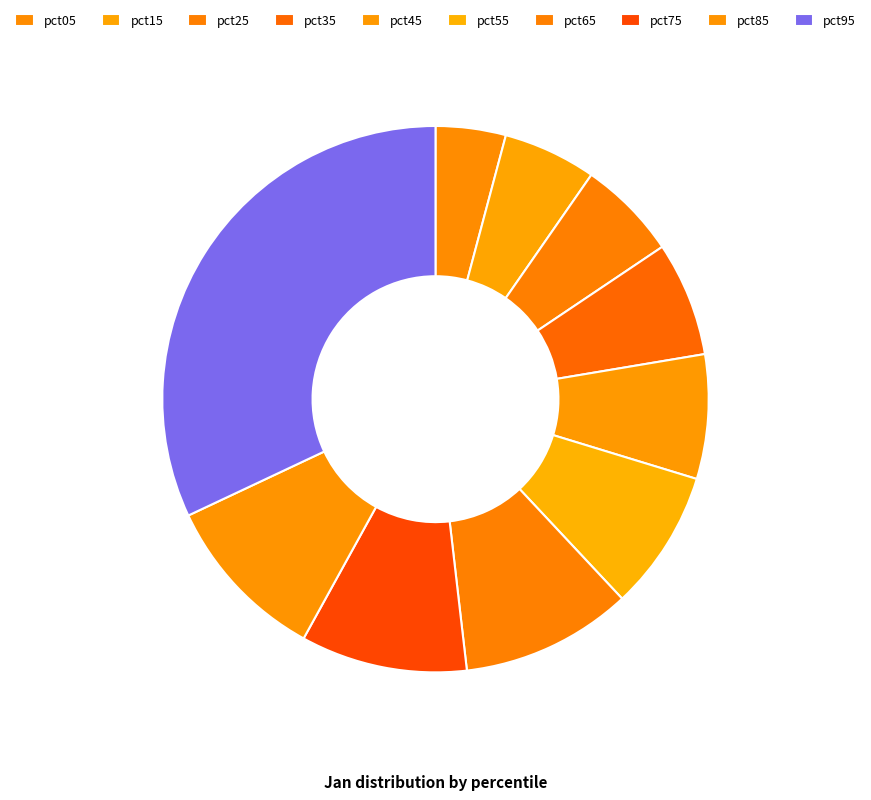

Does pct95 represent more than half of the total?

No